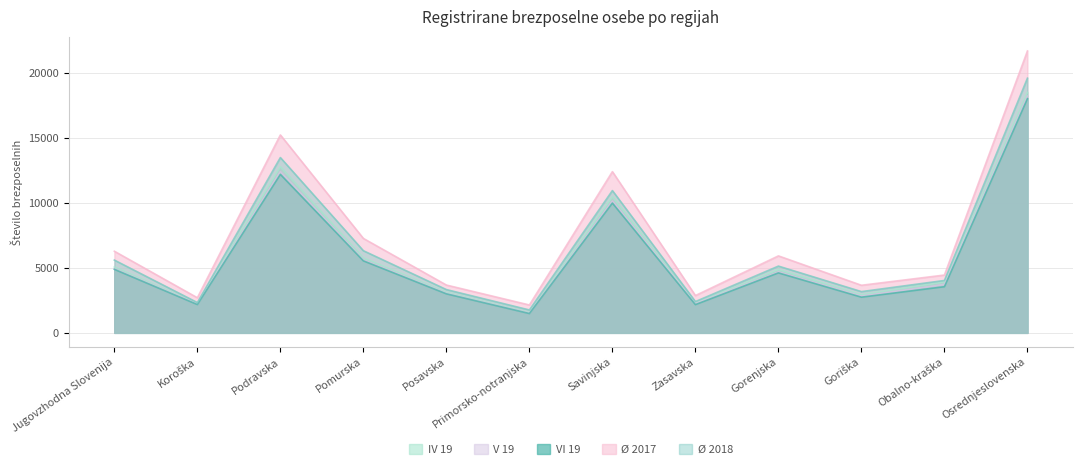

What value does the V 19 series have at Jugovzhodna Slovenija, to the nearest 100?

4900